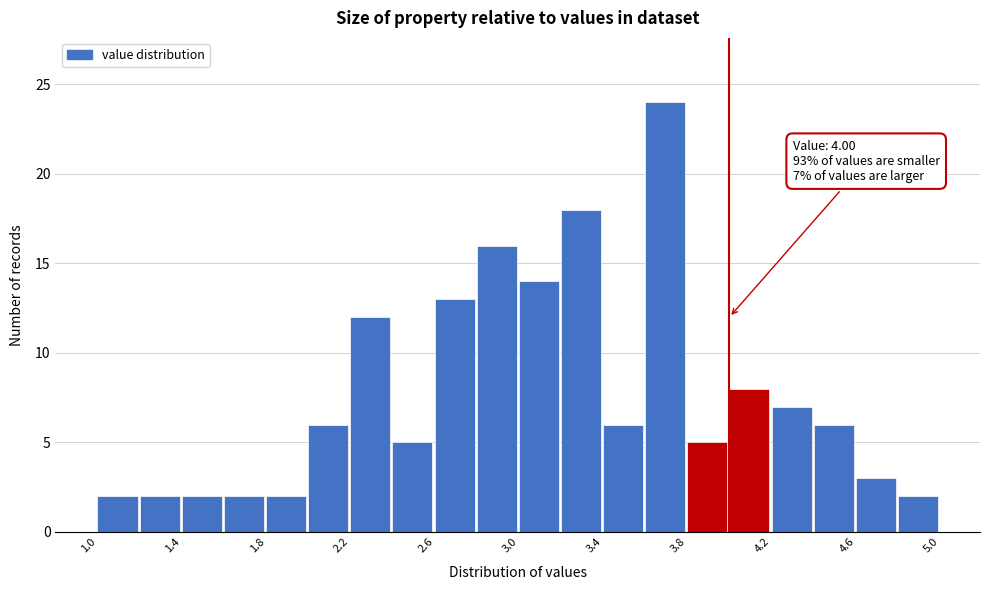

Over which range of the x-axis is the bar tallest?

3.6 to 3.8